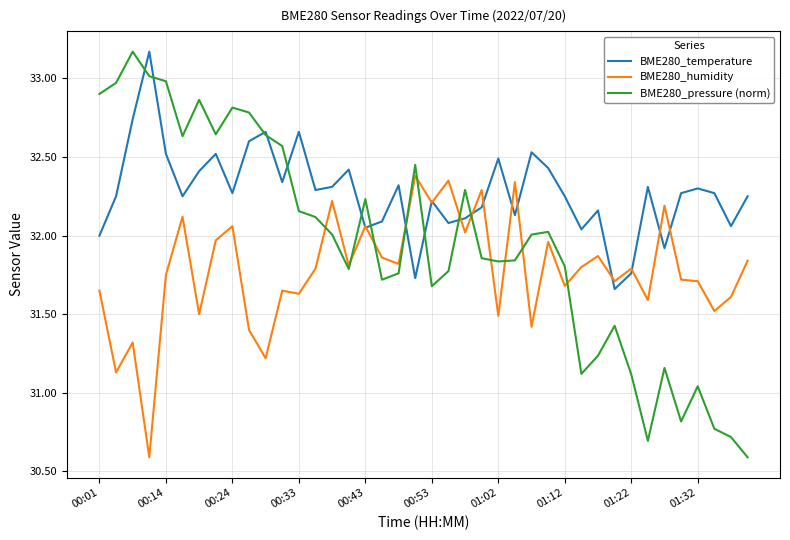

Which series has the largest range (max minus min)?

BME280_pressure (norm)